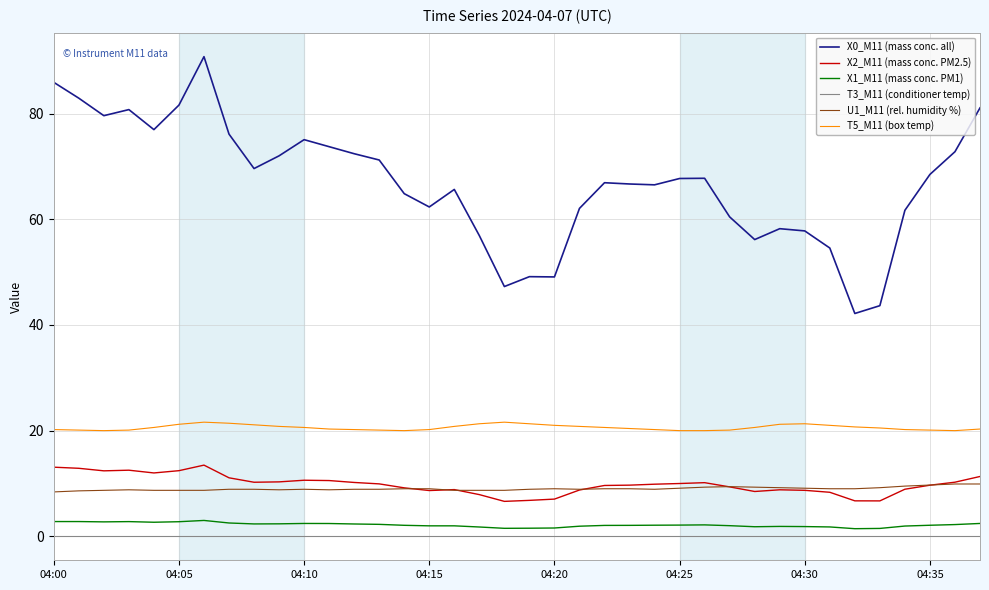

Which series has the largest total across all categories?

X0_M11 (mass conc. all)